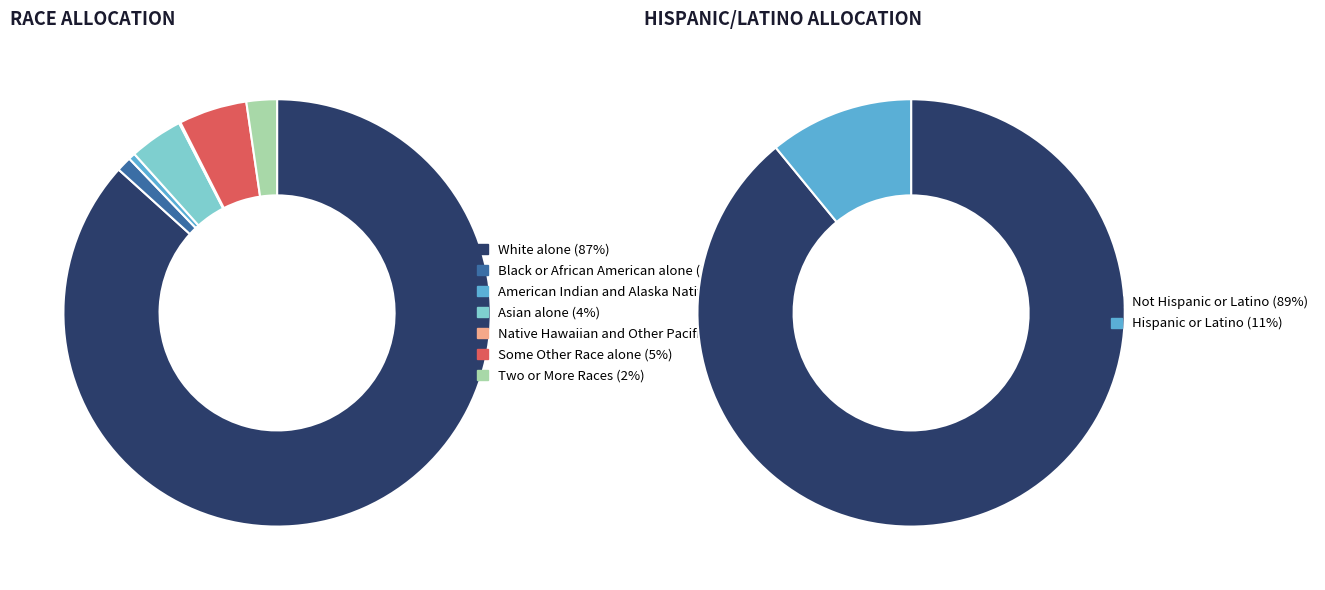

Count the number of slices in the pie.

7